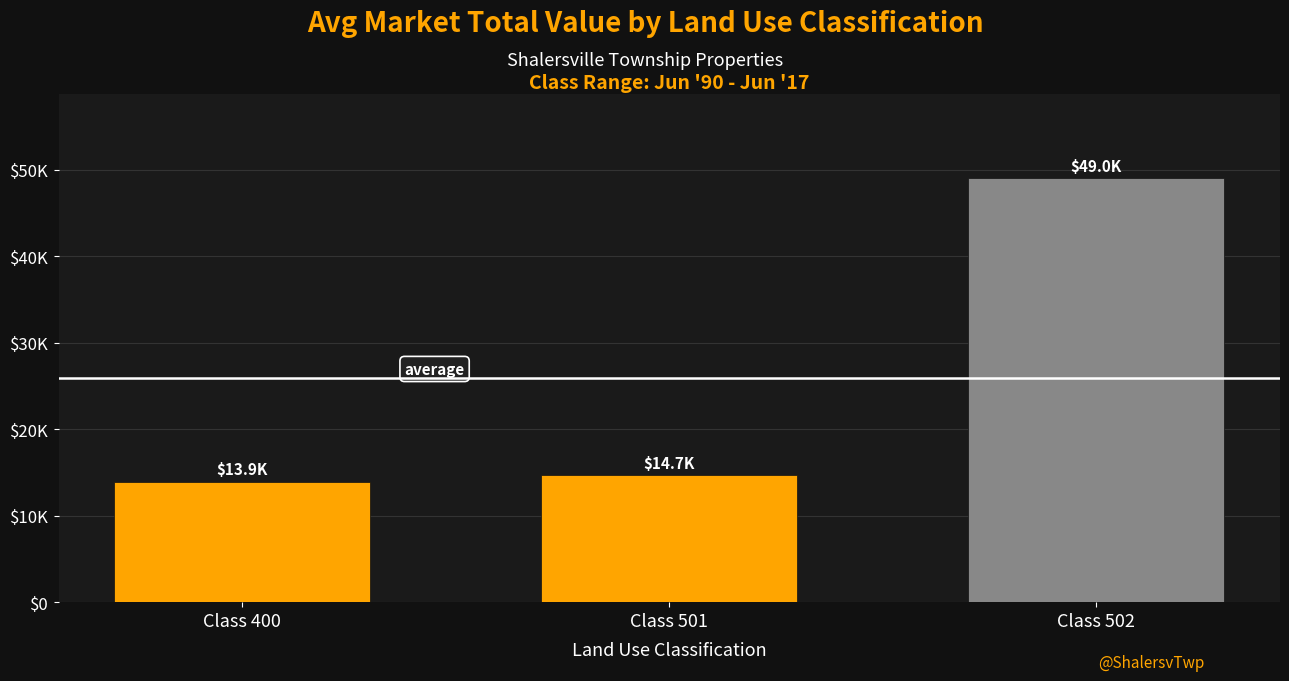

How many values are below 14720?

1